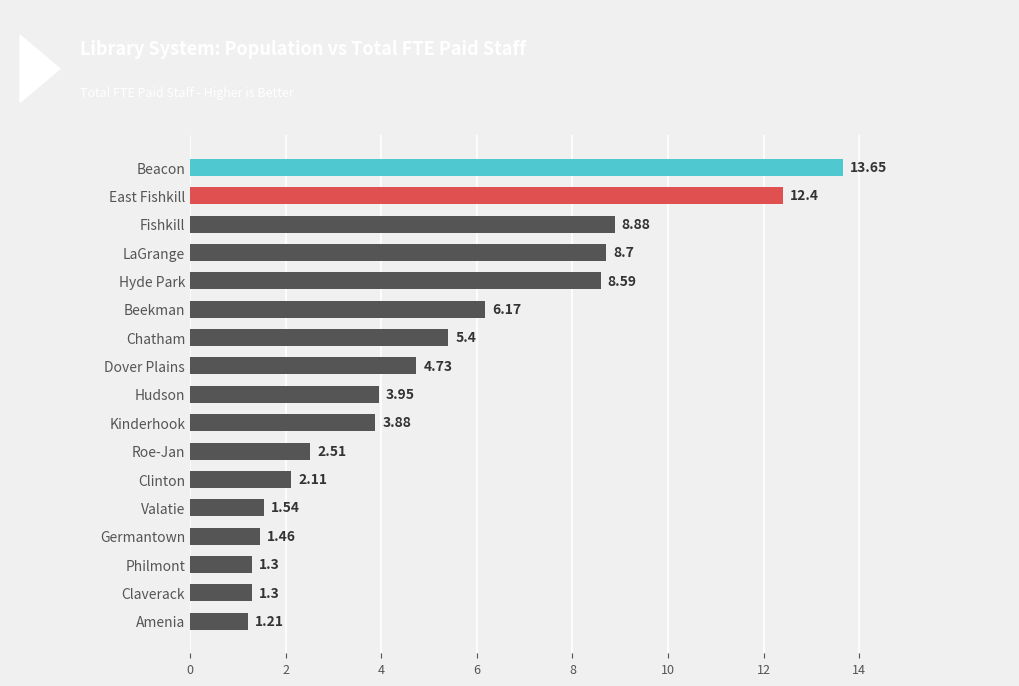

What is the difference between the maximum and minimum values?

12.4